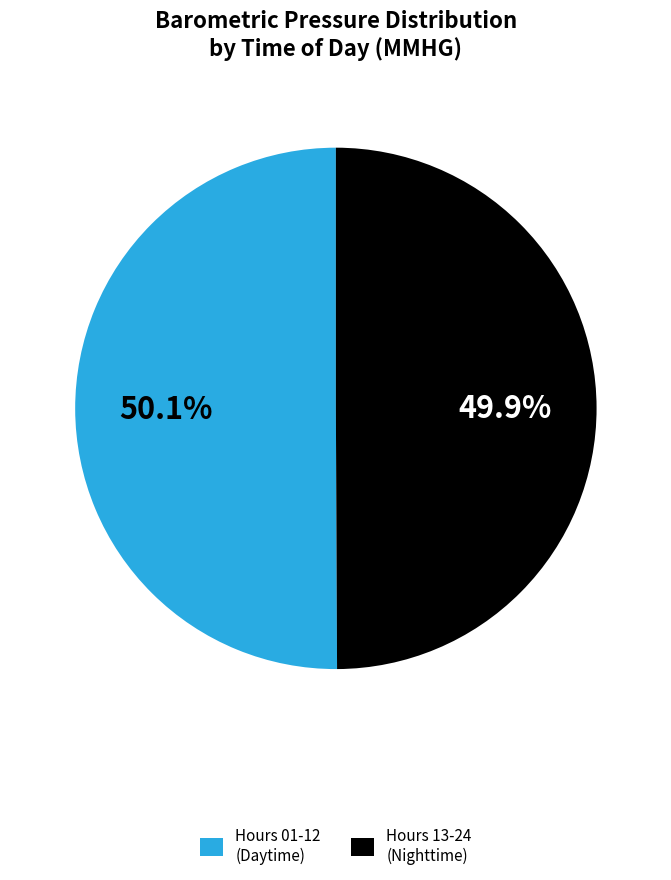

What is the ratio of the value at Hours 01-12 (Daytime) to the value at Hours 13-24 (Nighttime)?

1.0